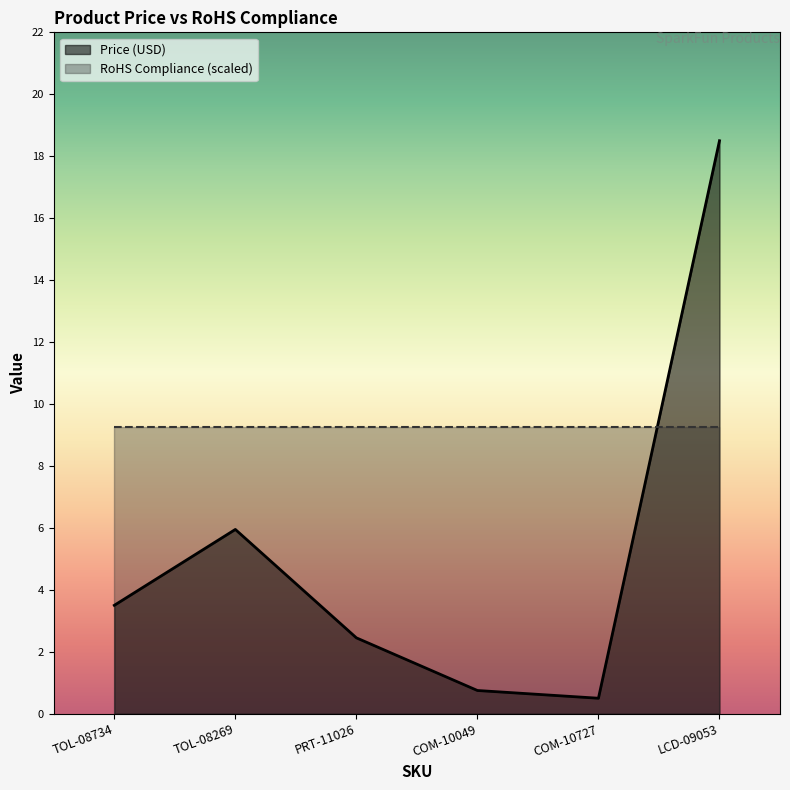

Reading left to right, what are all the values shown in this chart?

3.5	6.0	2.5	0.8	0.5	18.5